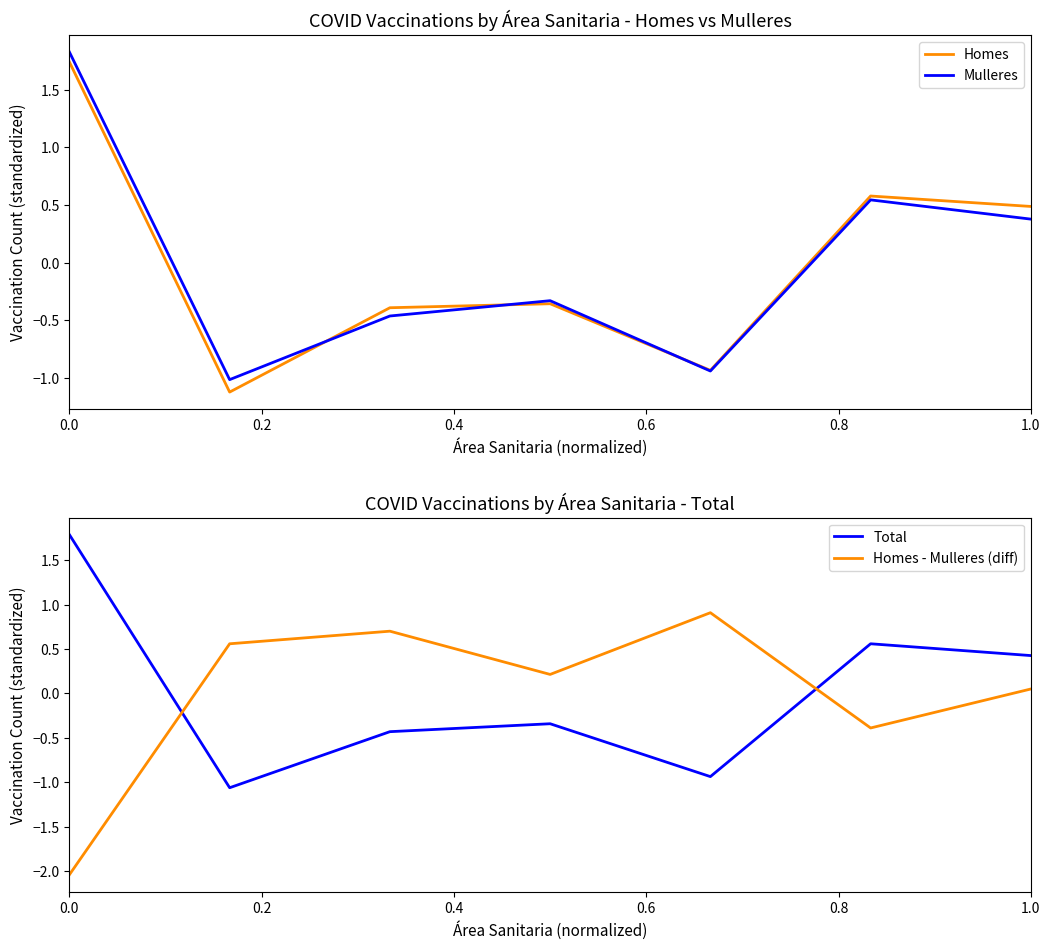

What is the lowest value of the Homes series?

-1.1